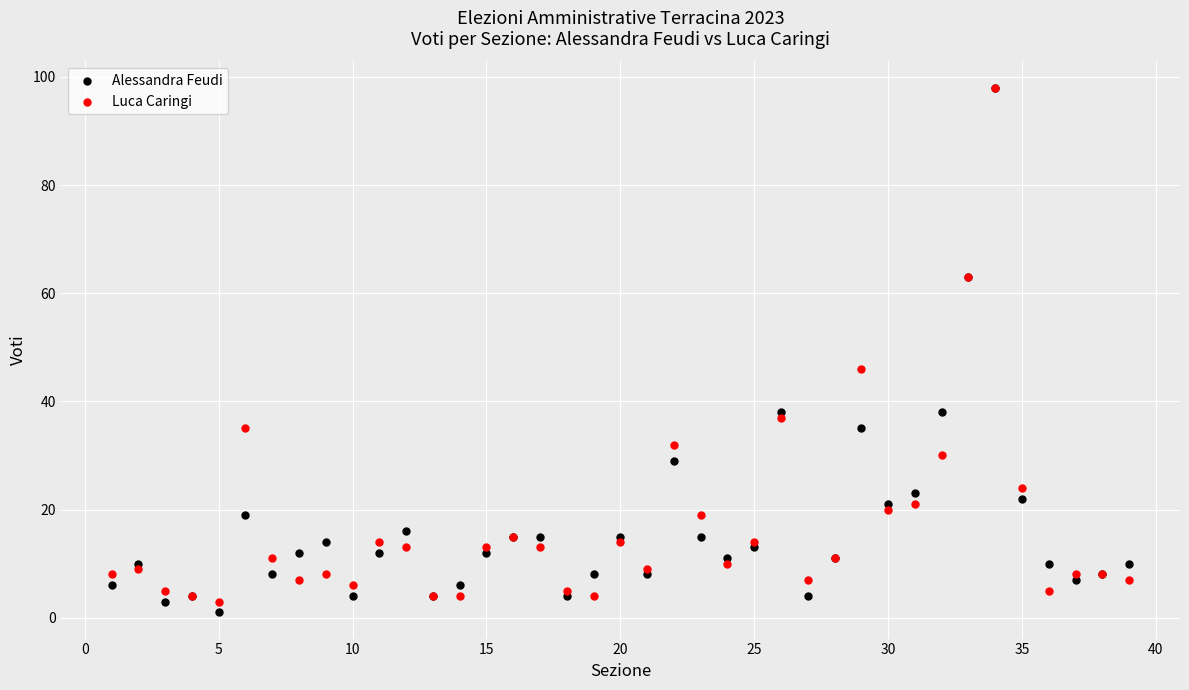

Which series reaches the minimum Y coordinate?

Alessandra Feudi